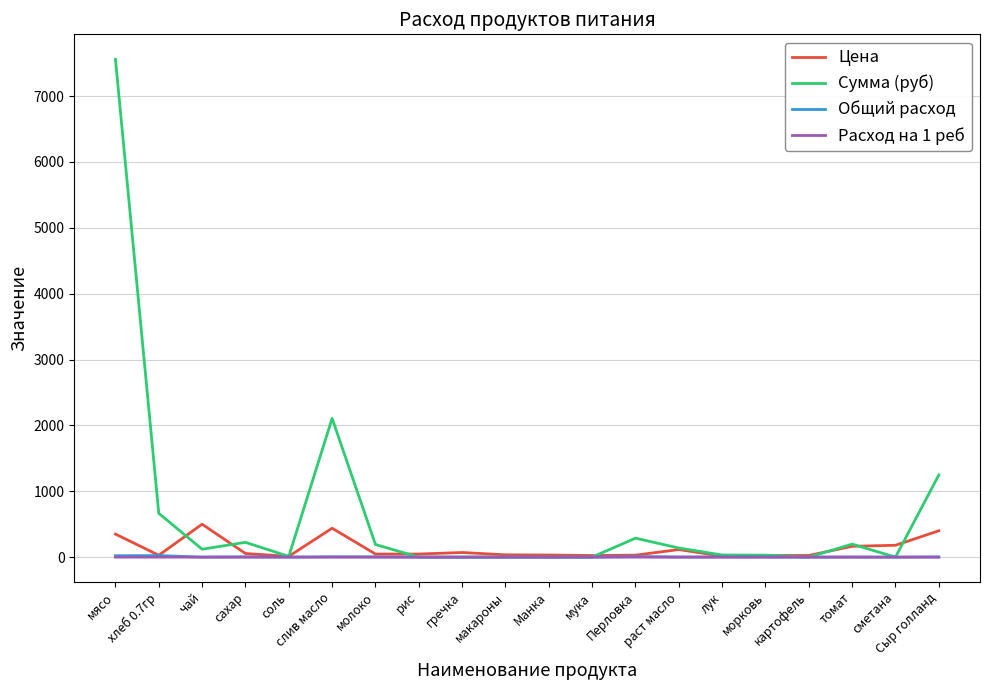

At which label is Сумма (руб) closest to 3780?

слив масло